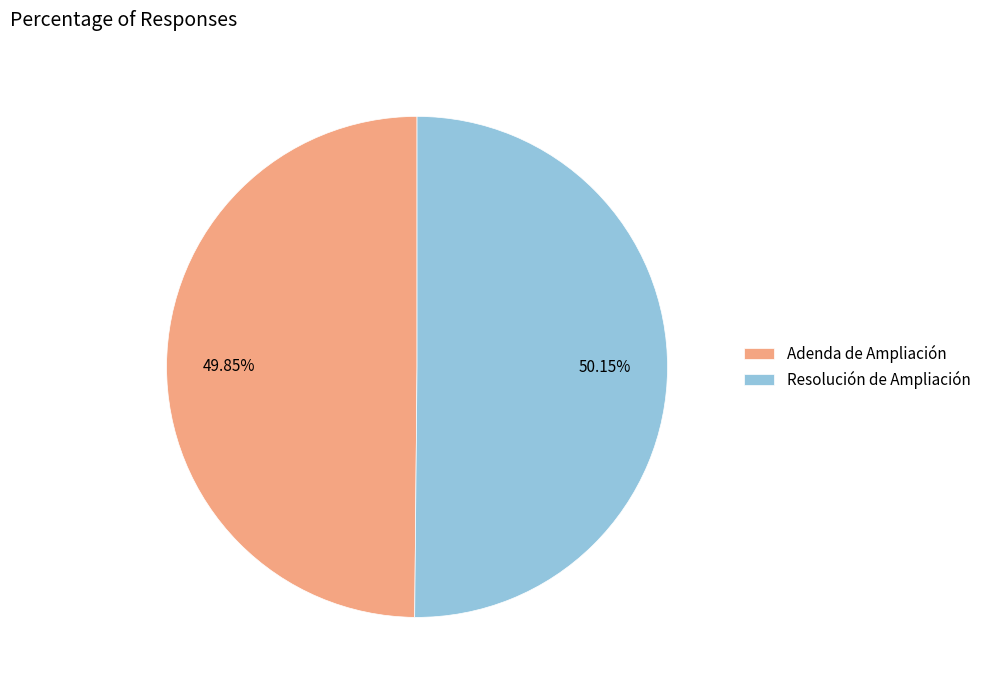

Approximately how many times larger is the value at Resolución de Ampliación compared to Adenda de Ampliación?

1.0